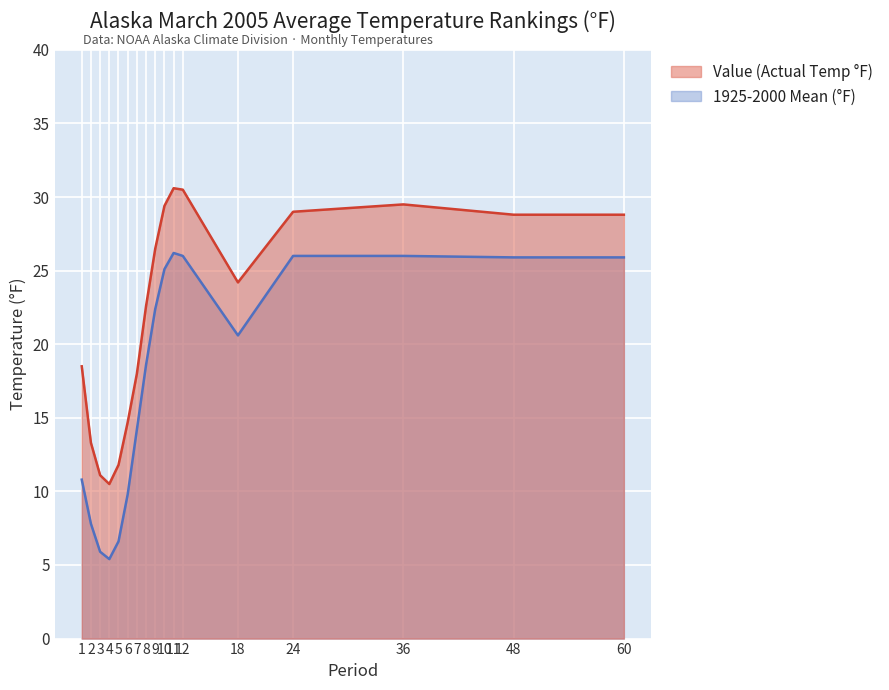

What is the difference between the 1925-2000 Mean values at 11 and 9?

3.8